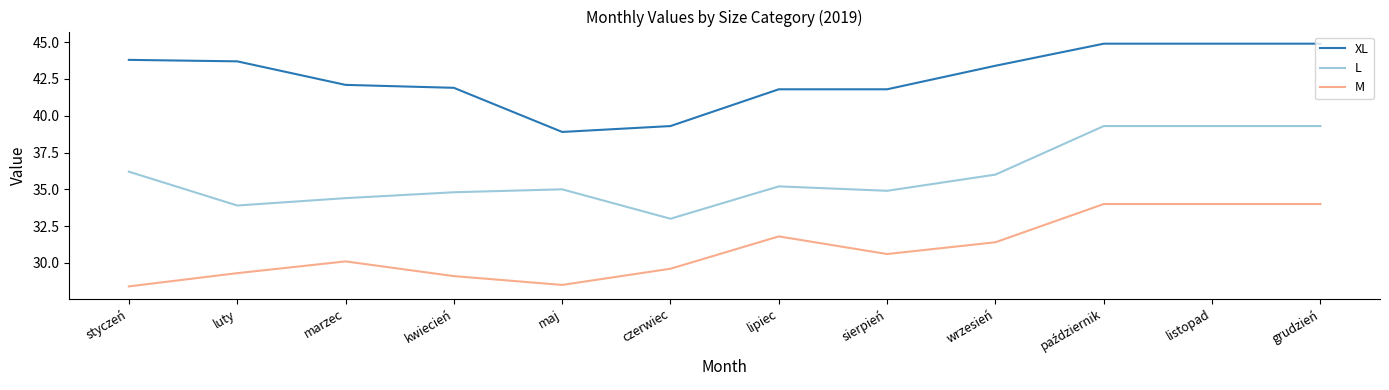

What is the difference between the highest and lowest values at luty?

14.4